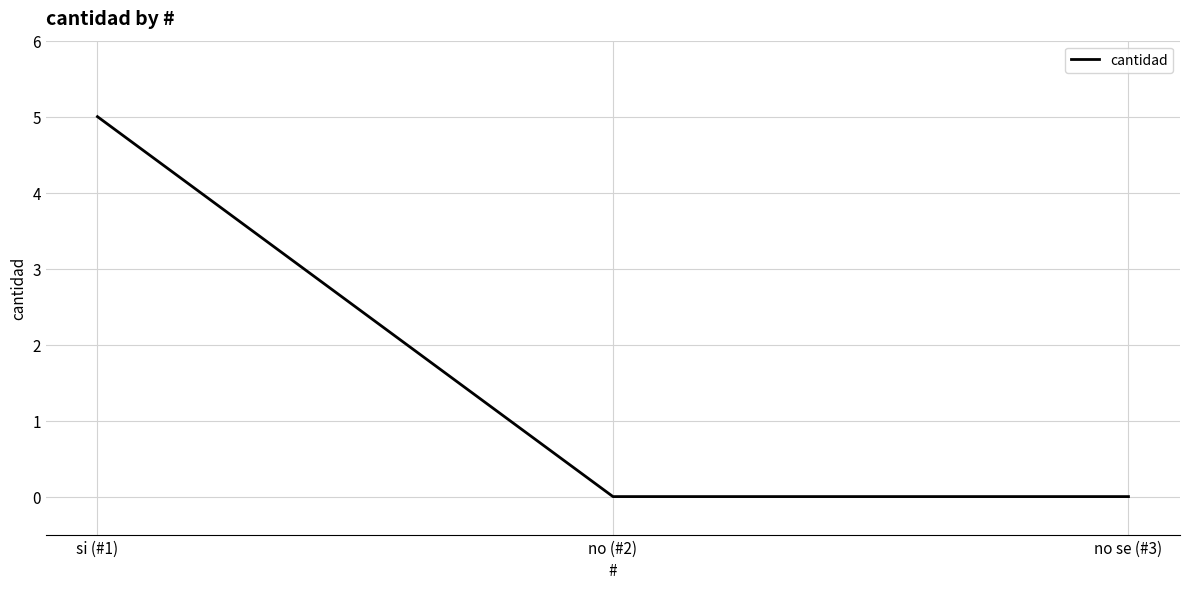

Count the number of categories in the chart.

3